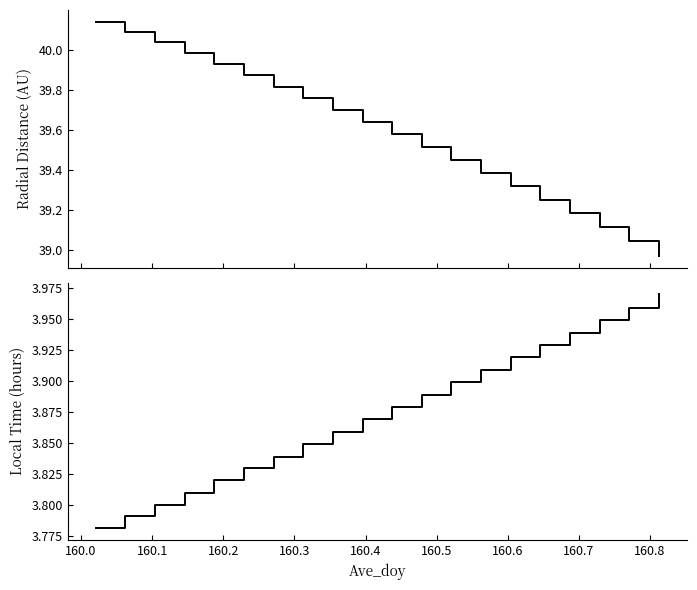

True or false: Local_Time and Radial_Distance cross at least once.

False